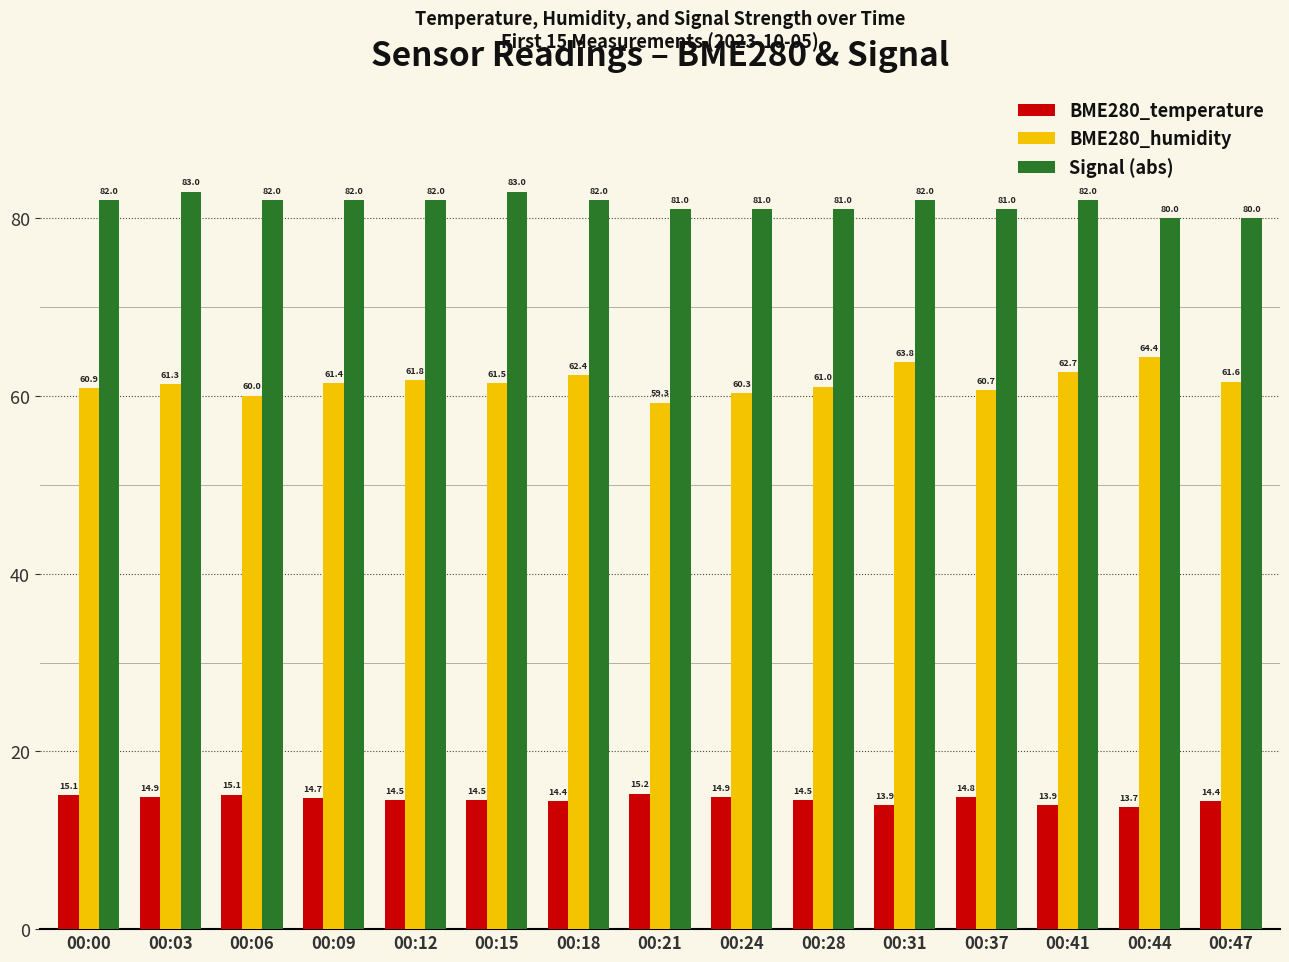

At 00:28, list the series in order from smallest to largest.

BME280_temperature, BME280_humidity, Signal (abs)